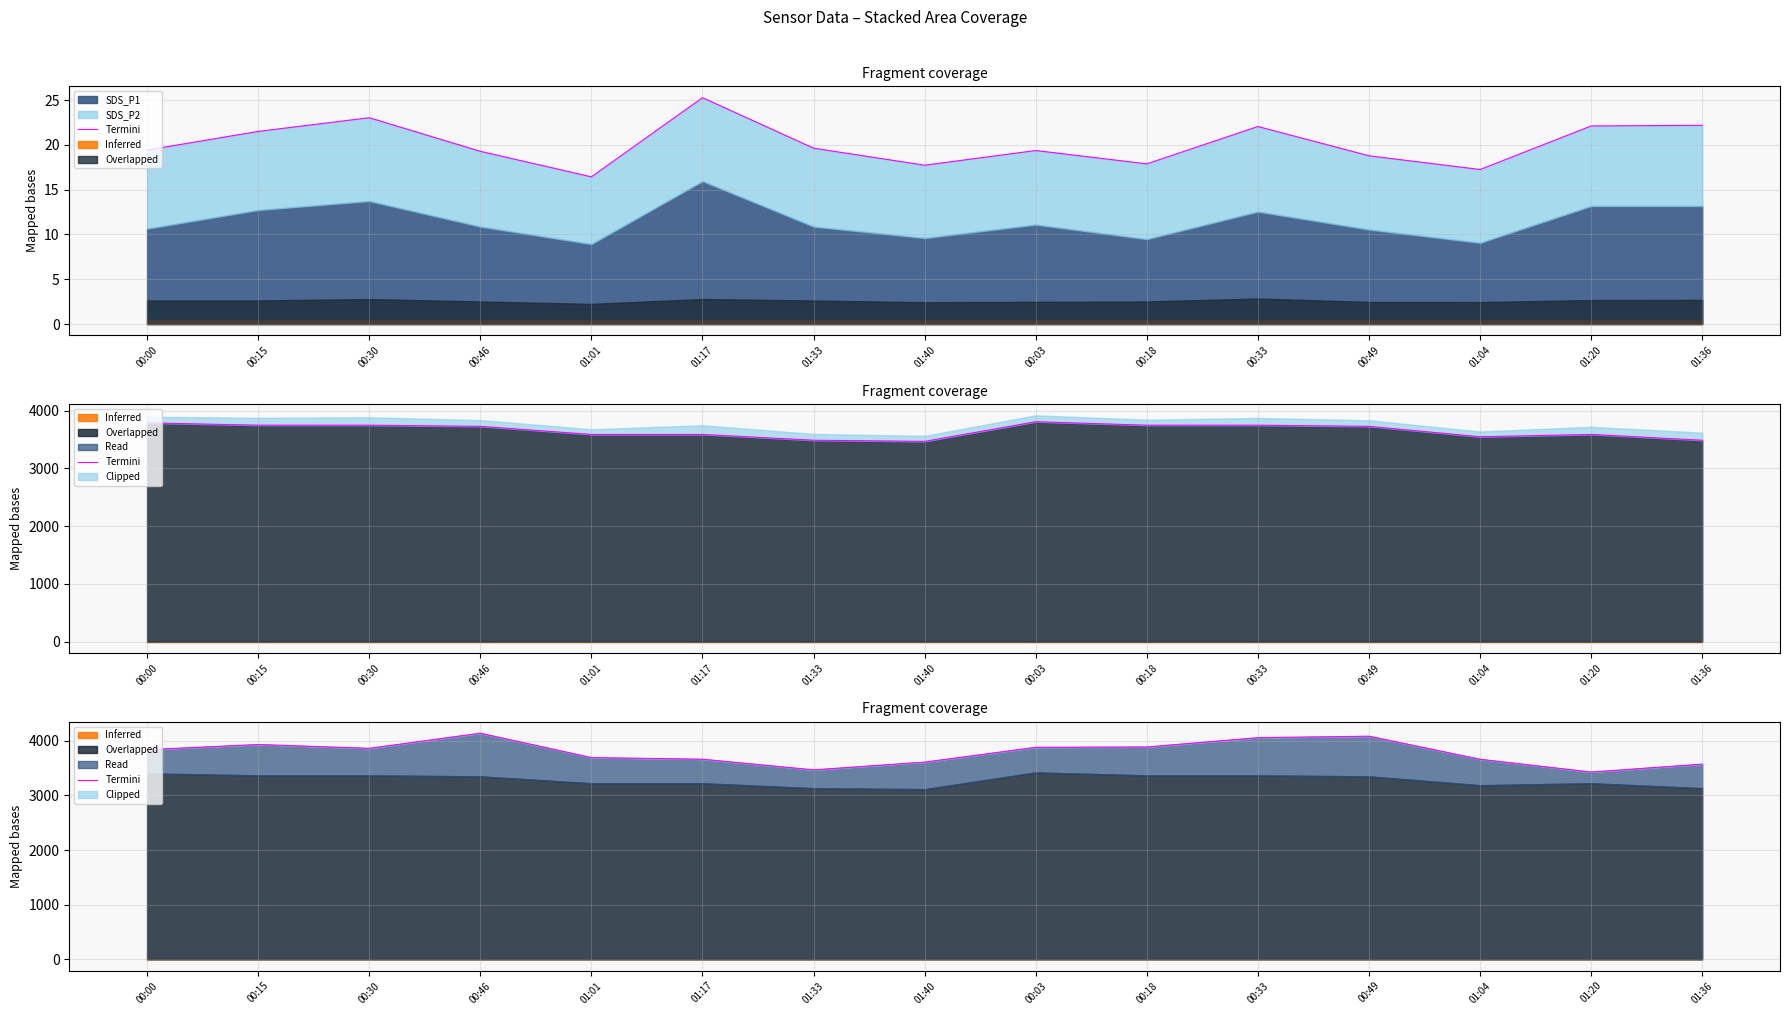

What is the change in value from 00:30 to 01:20?

-434.0